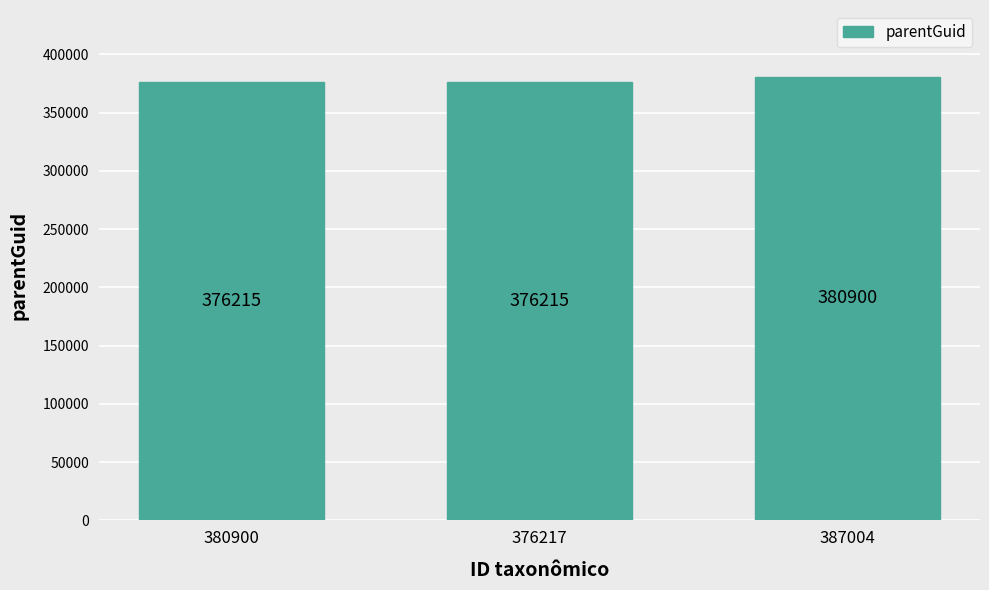

What is the label of the 1st bar from the right?

387004